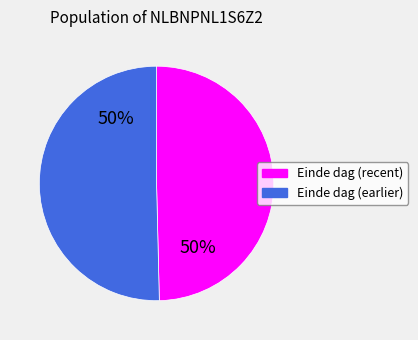

To the nearest percent, what is the average slice percentage?

50%